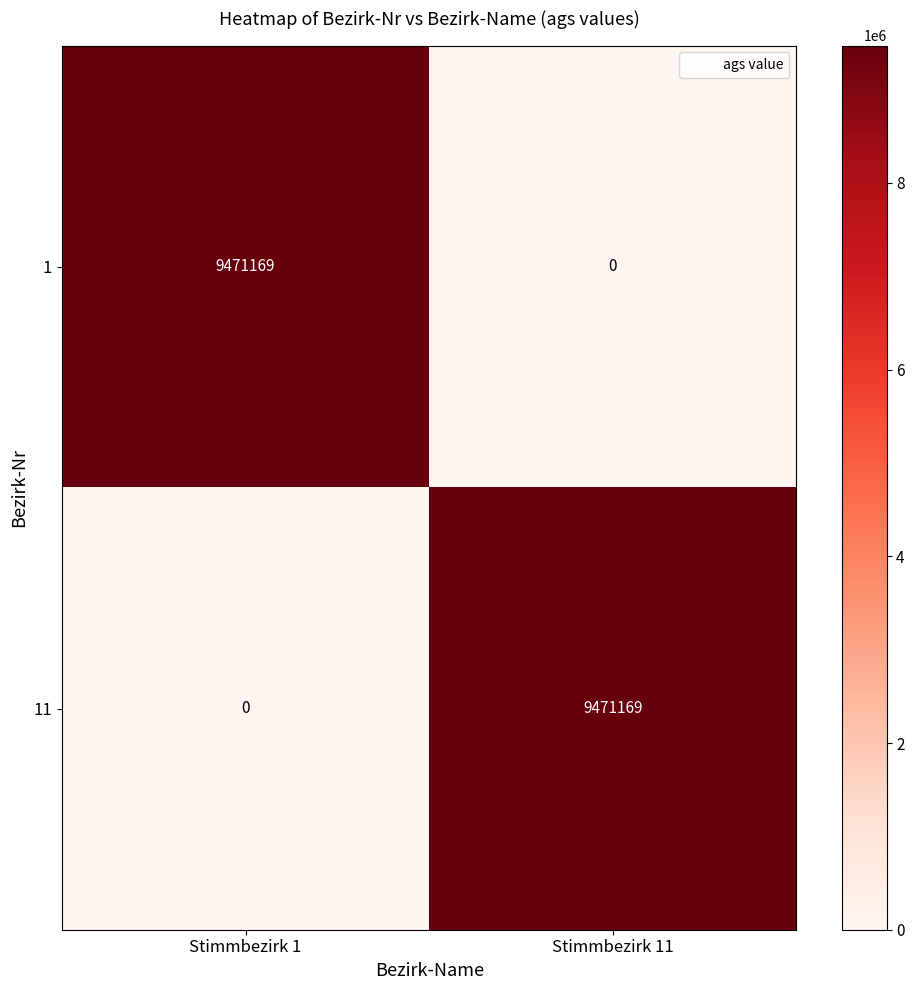

Where is 1 nearest to the value 4735584?

Stimmbezirk 11